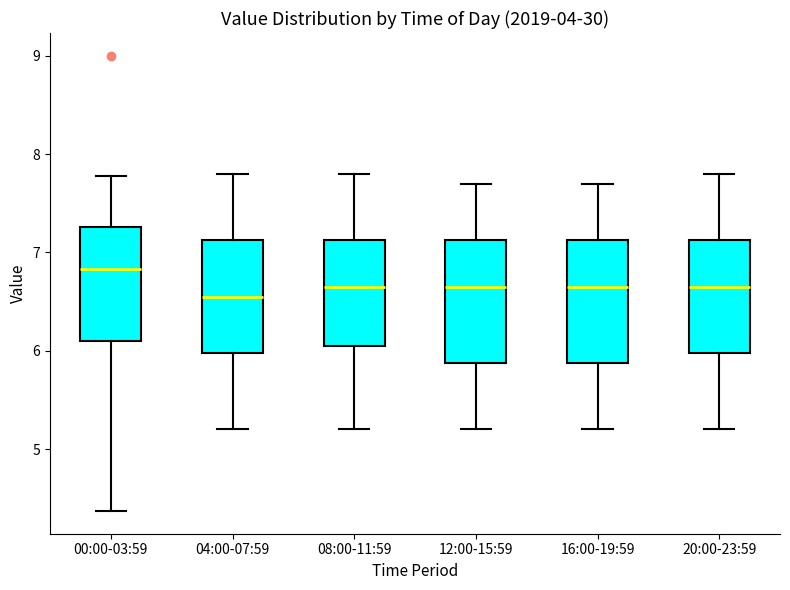

Reading left to right, transcribe this box plot: for each box, give where its median line is, the range the box spans, and where its two whiskers end, as read against the y-axis. The values are not printed on the chart, so give them approximately, as read against the axis.

00:00-03:59: median 6.8, box 6.1 to 7.3, whiskers 4.4 to 7.8
04:00-07:59: median 6.6, box 6.0 to 7.1, whiskers 5.2 to 7.8
08:00-11:59: median 6.7, box 6.1 to 7.1, whiskers 5.2 to 7.8
12:00-15:59: median 6.7, box 5.9 to 7.1, whiskers 5.2 to 7.7
16:00-19:59: median 6.7, box 5.9 to 7.1, whiskers 5.2 to 7.7
20:00-23:59: median 6.7, box 6.0 to 7.1, whiskers 5.2 to 7.8